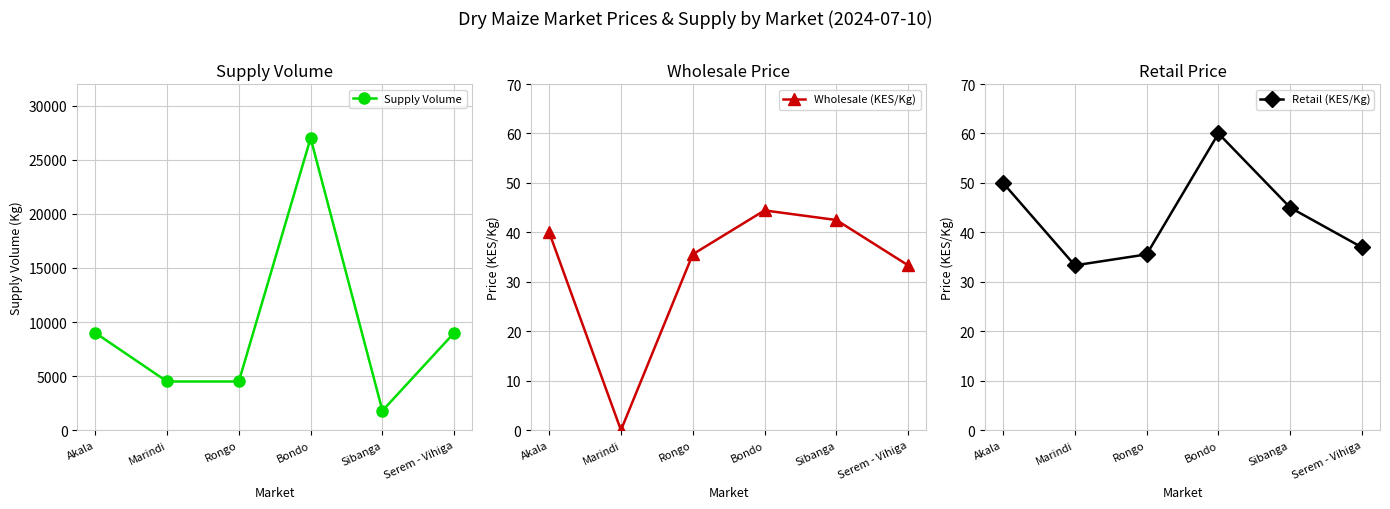

How many values in the Supply Volume series exceed 9000?

1